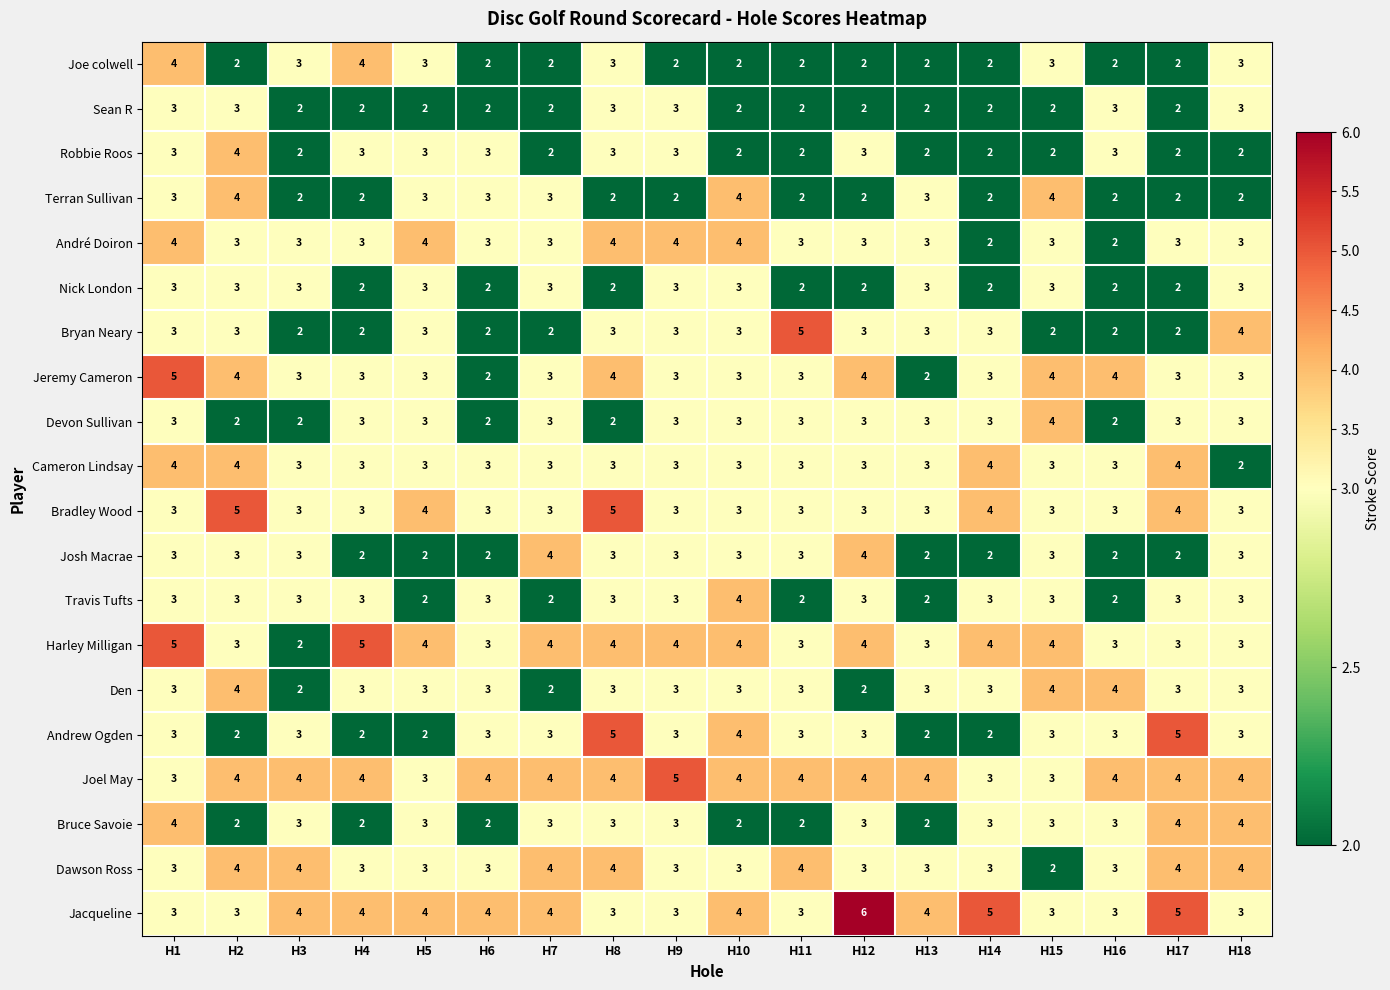

Count the number of categories in the chart.

18